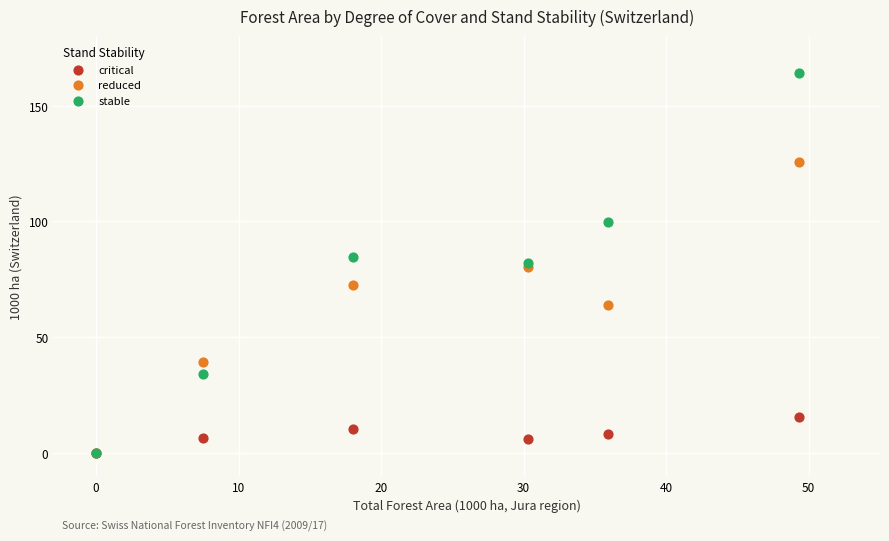

What are all the series names shown in the legend?

critical, reduced, stable